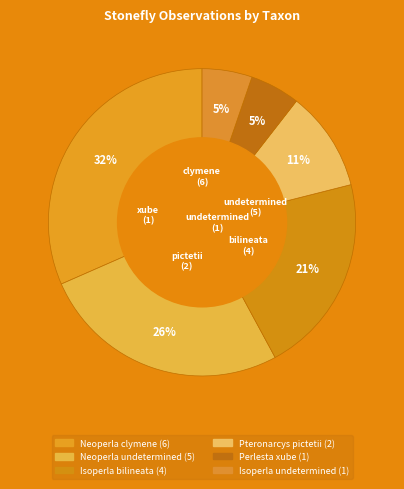

To the nearest percent, what is the combined percentage of Neoperla clymene and Pteronarcys pictetii?

42%